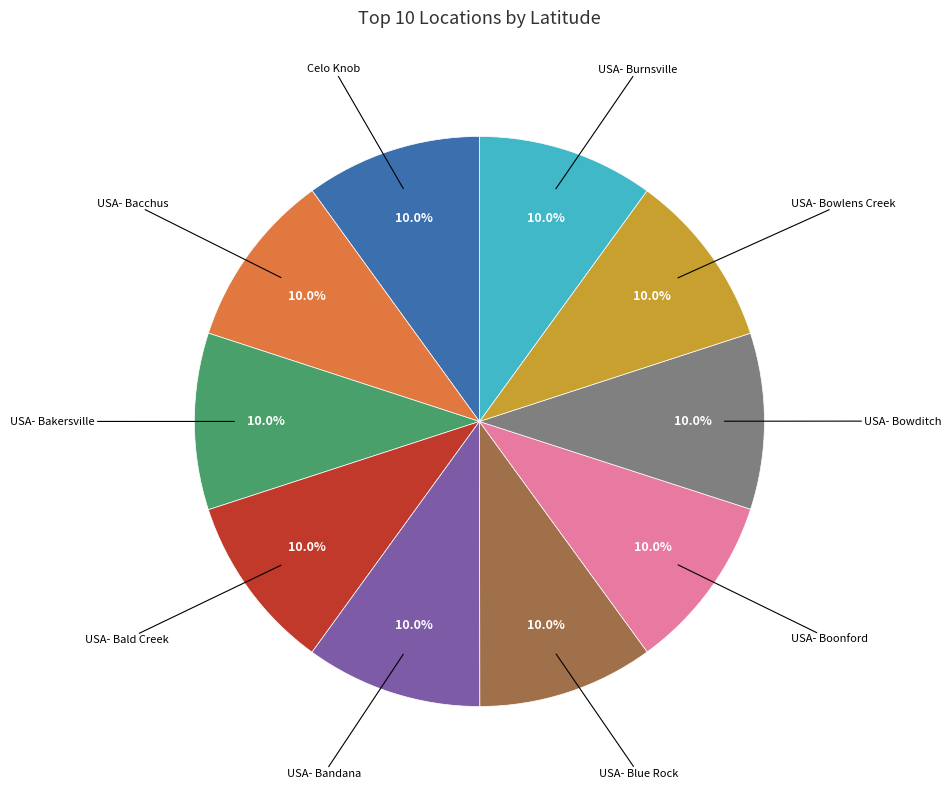

What is the ratio of the value at USA- Boonford to the value at USA- Bald Creek?

1.0